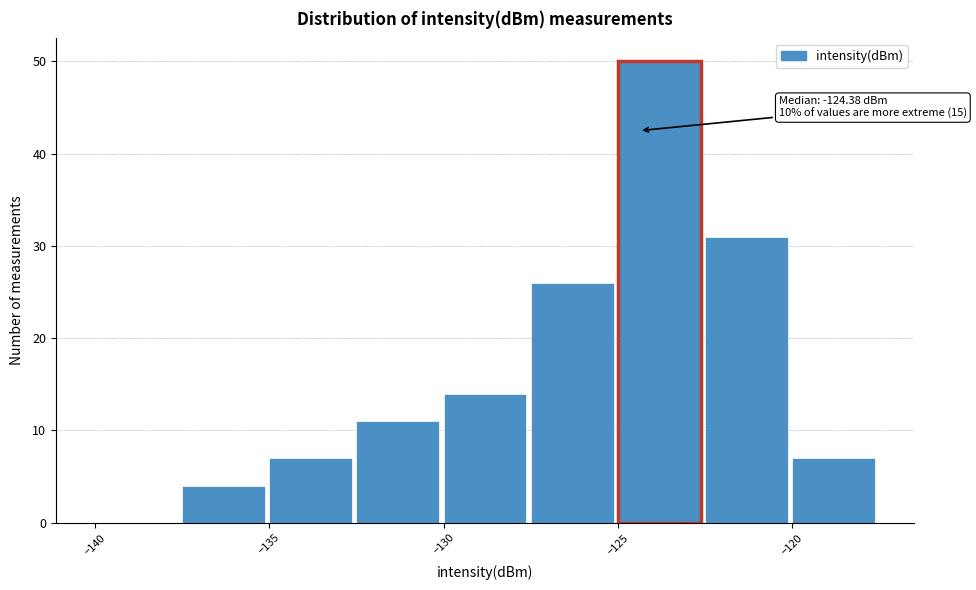

Which range on the x-axis has the tallest bar?

-125.0 to -122.5